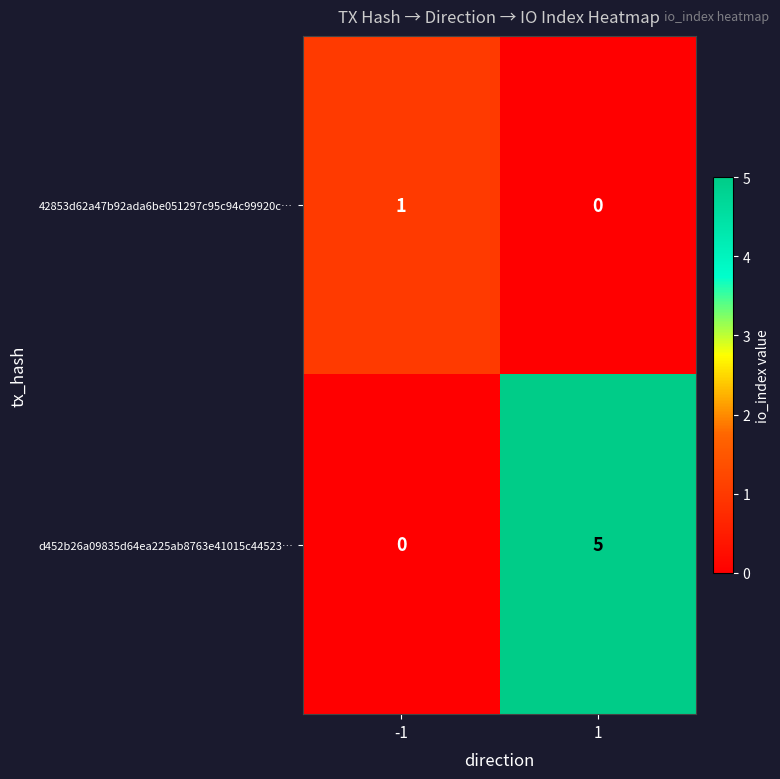

What is the difference between the highest and lowest values at -1?

1